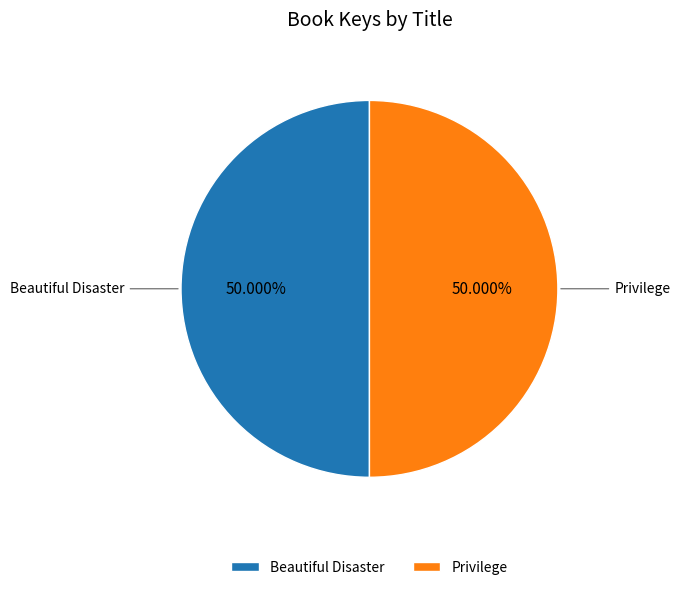

Combined, do Privilege and Beautiful Disaster account for over 50%?

Yes